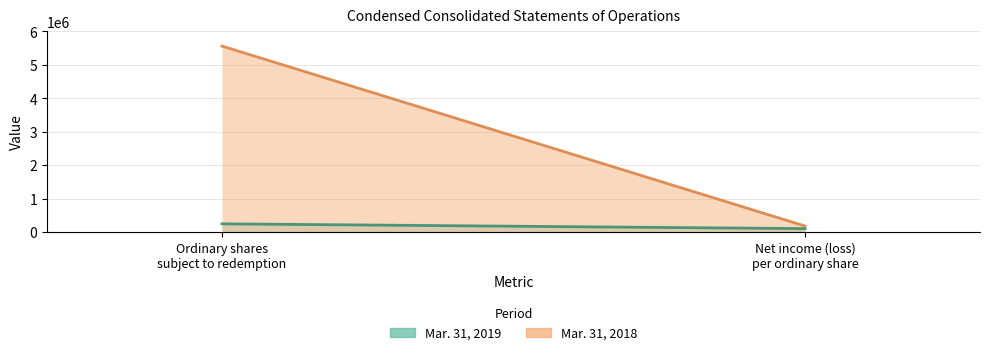

How many lines are shown in the chart?

2